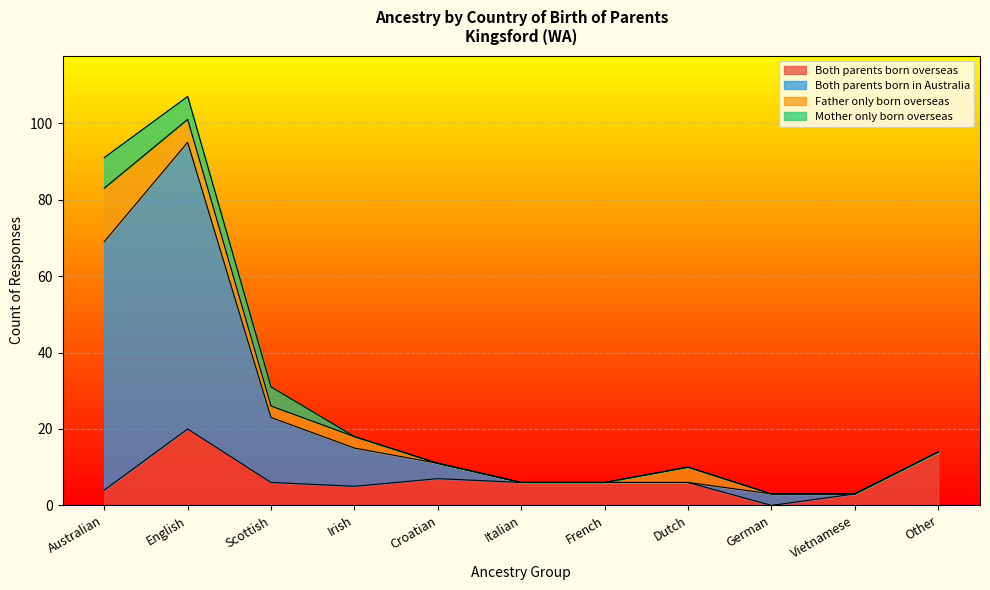

What is the sum of all Both parents born overseas values?

77